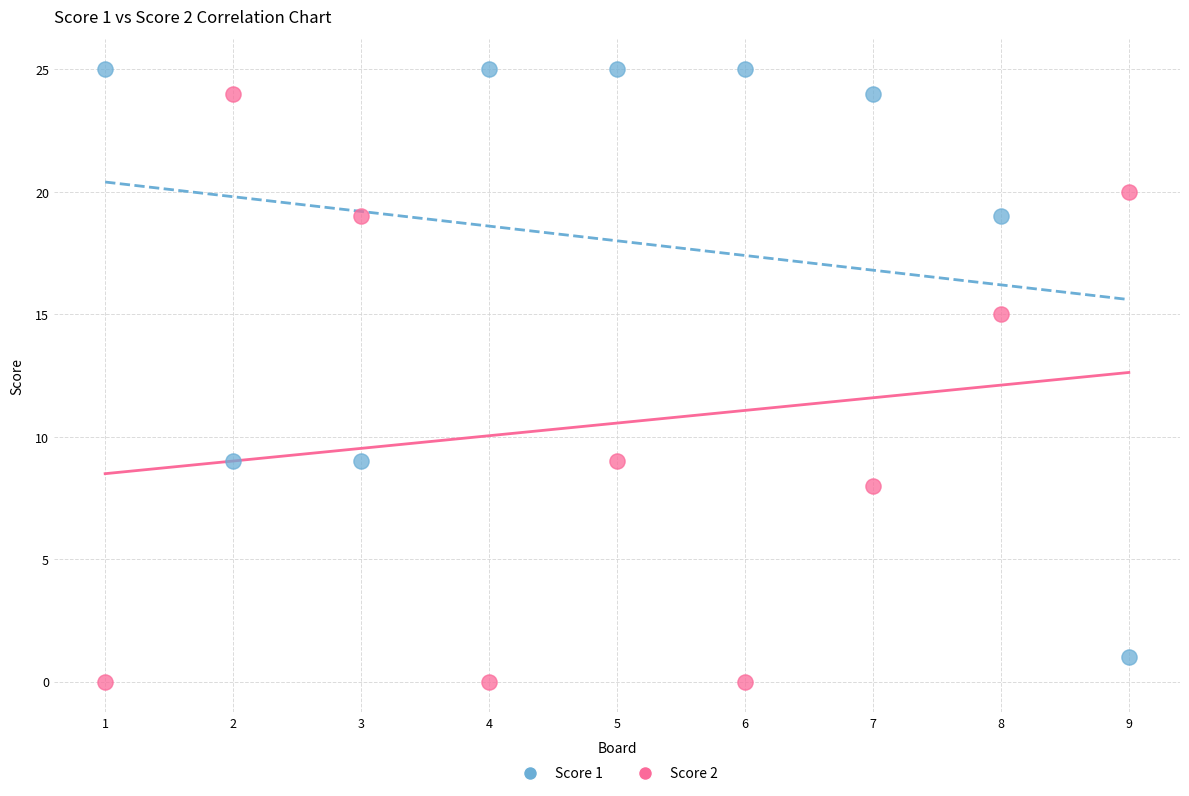

Which series reaches the maximum Y coordinate?

Score 1